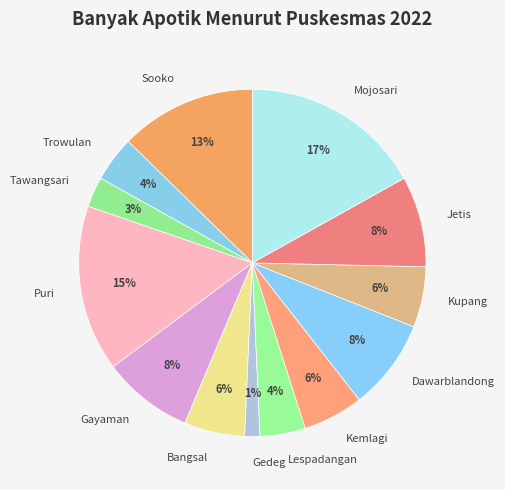

What percentage is the Trowulan slice, to the nearest percent?

4%